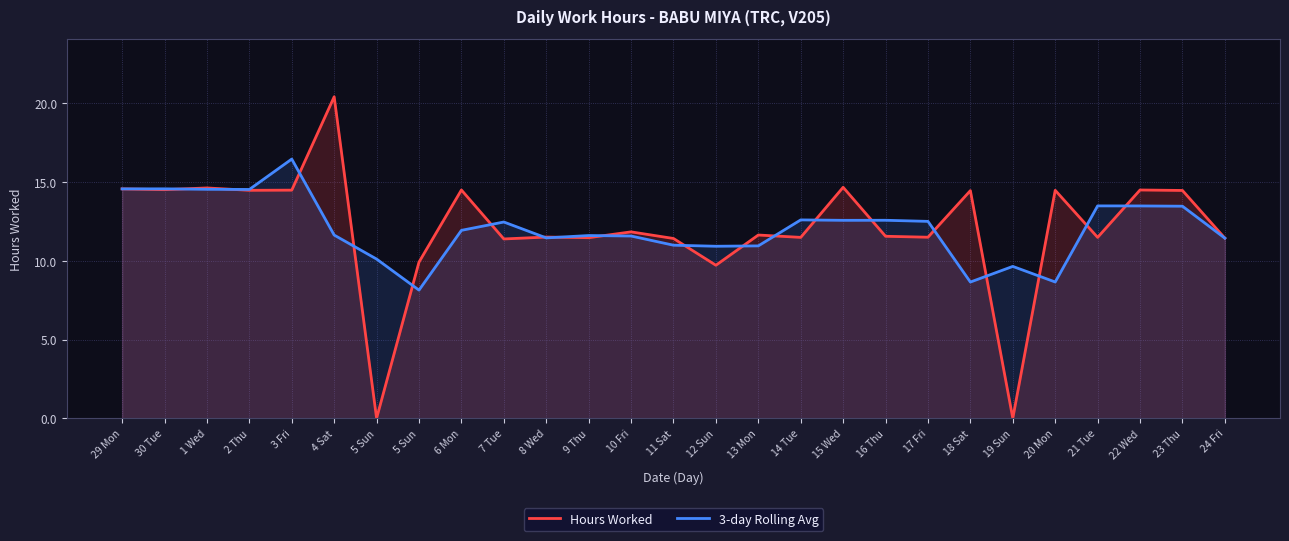

What is the difference between the highest and lowest values at 7 Tue?

1.1